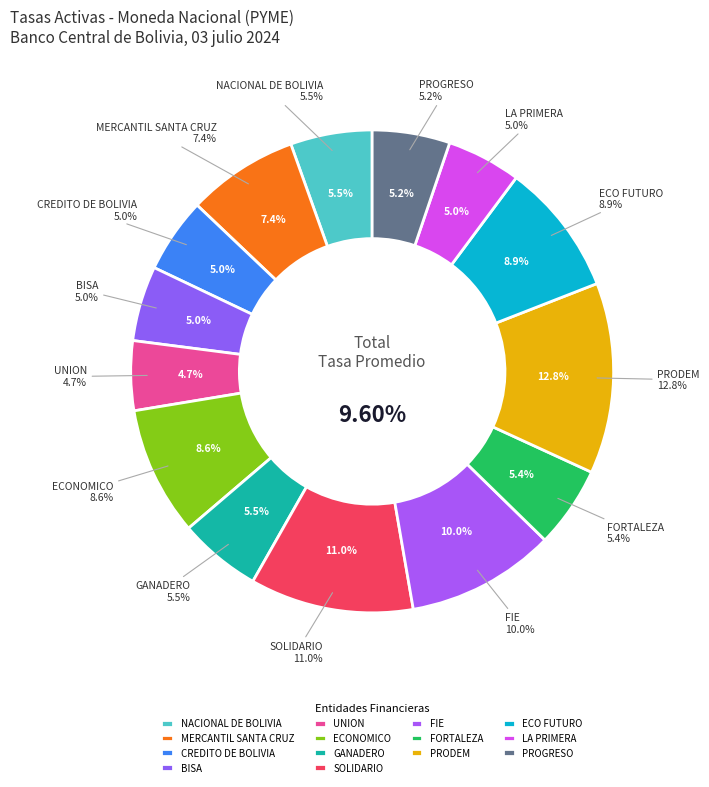

To the nearest percent, what is the average slice percentage?

7%